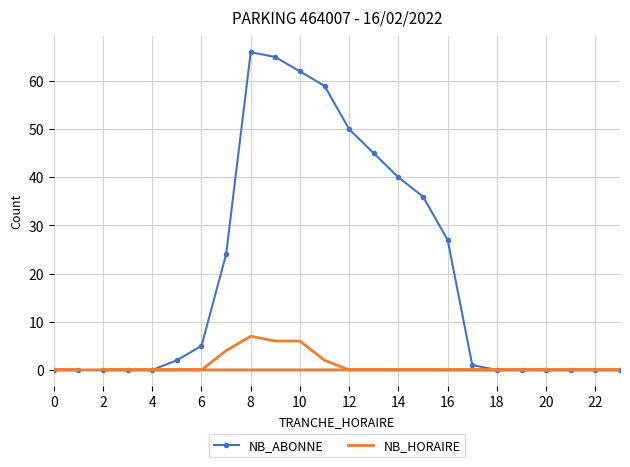

List the series in order of their overall mean, lowest first.

NB_HORAIRE, NB_ABONNE